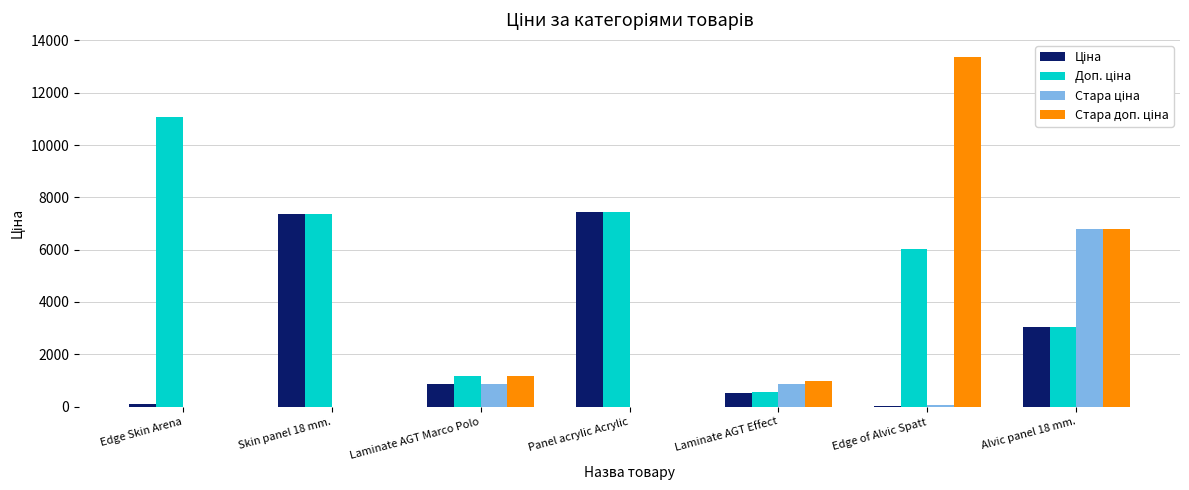

What is the greatest value displayed?

13356.0